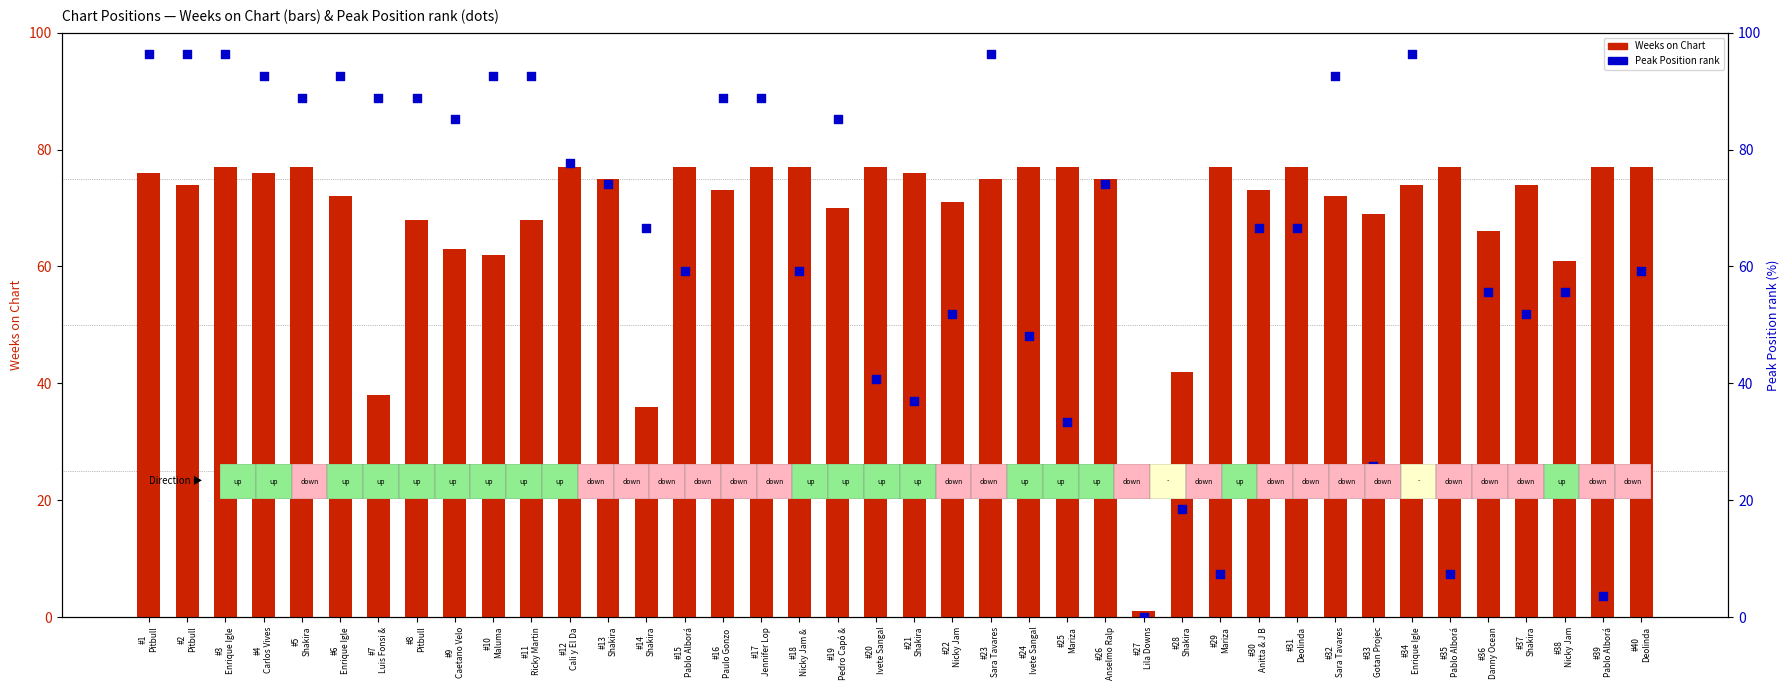

At which category is the sum across all series the highest?

#3
Enrique Igle